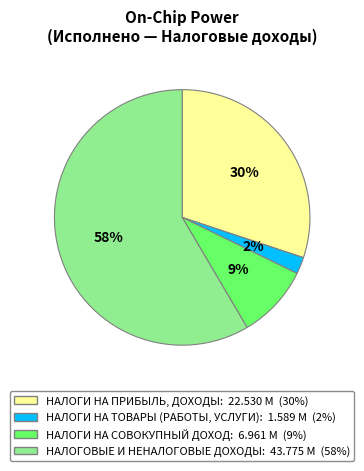

To the nearest percent, what portion does НАЛОГИ НА ПРИБЫЛЬ, ДОХОДЫ represent?

30%